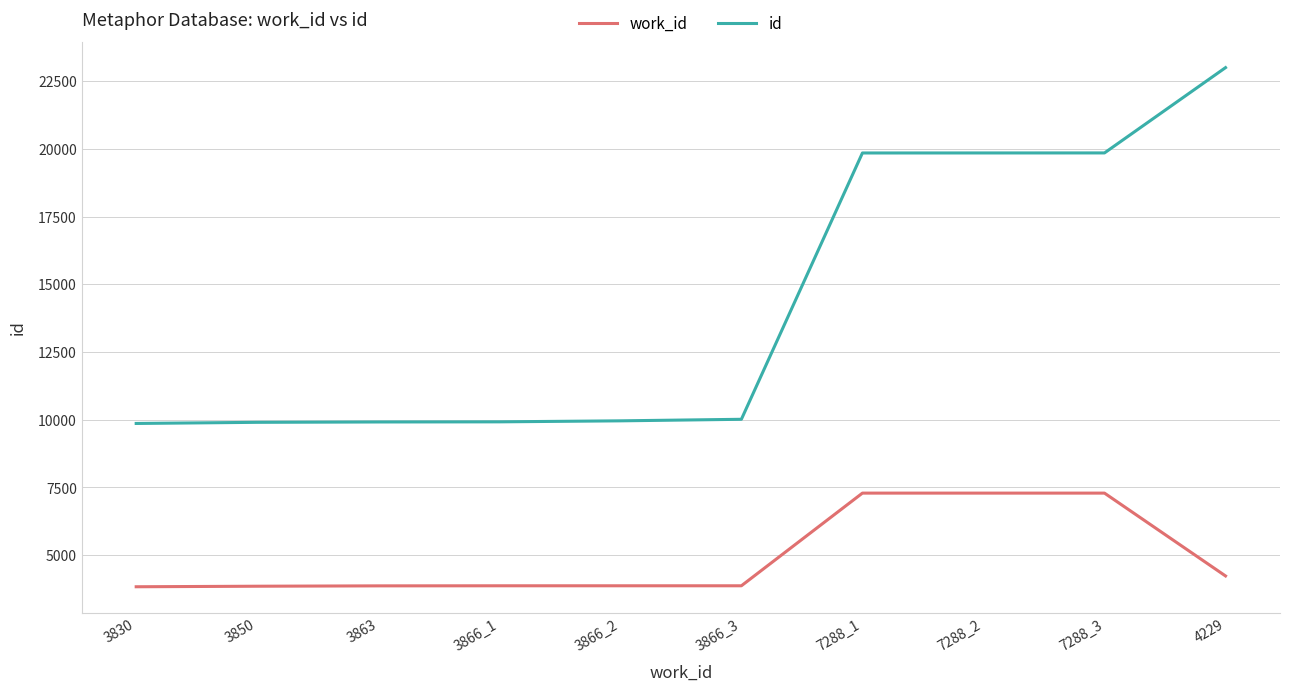

Does the chart display data point markers on the line(s)?

No